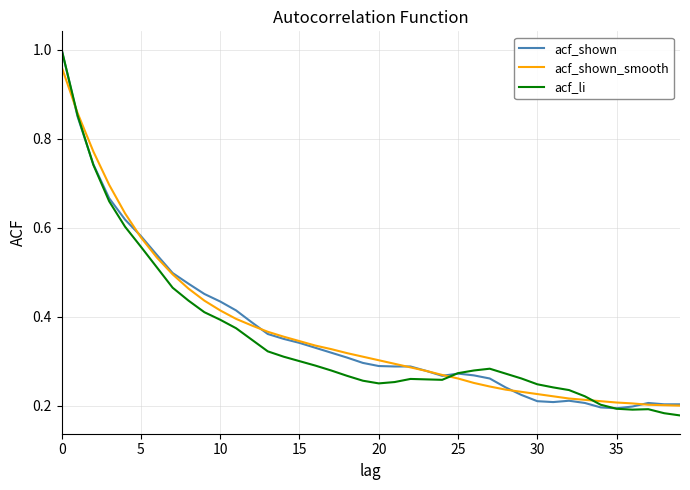

What are all the series names shown in the legend?

acf_shown, acf_shown_smooth, acf_li